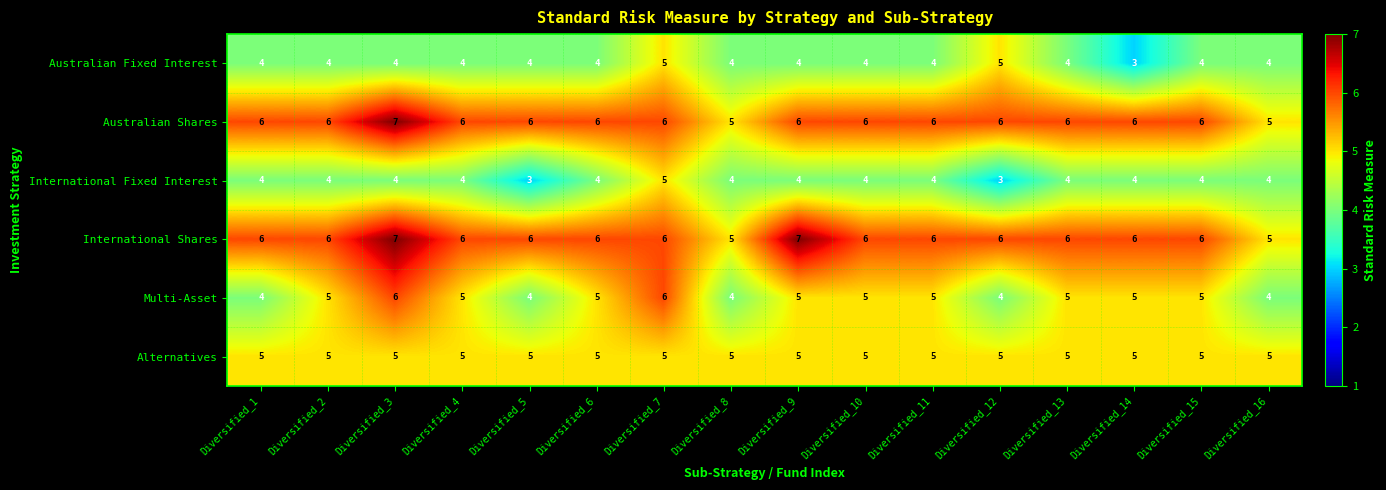

True or false: Australian Fixed Interest has a value of 7 at Diversified_11.

False